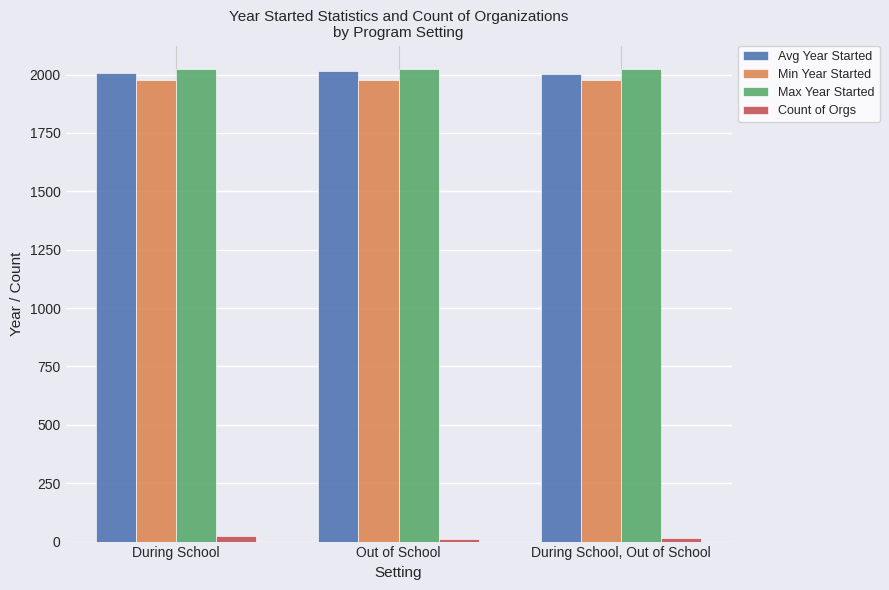

How many groups of bars are there?

3